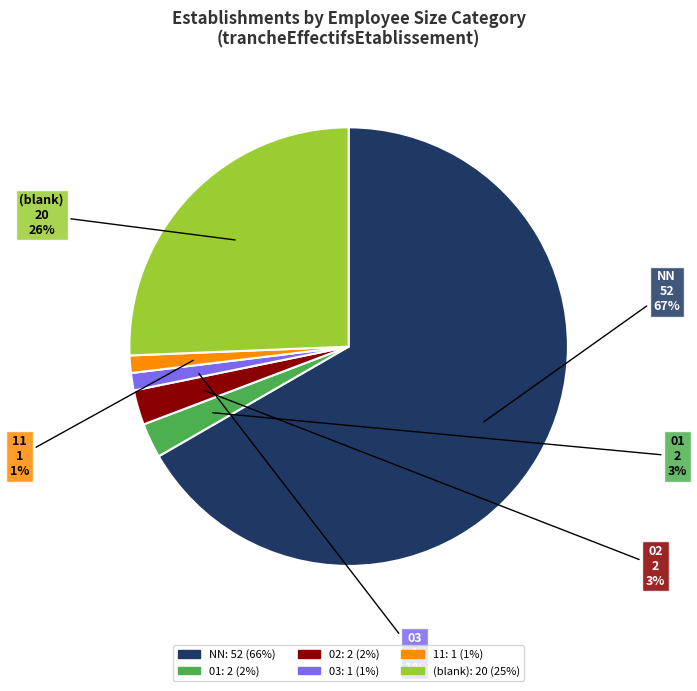

To the nearest percent, what is the average slice percentage?

17%